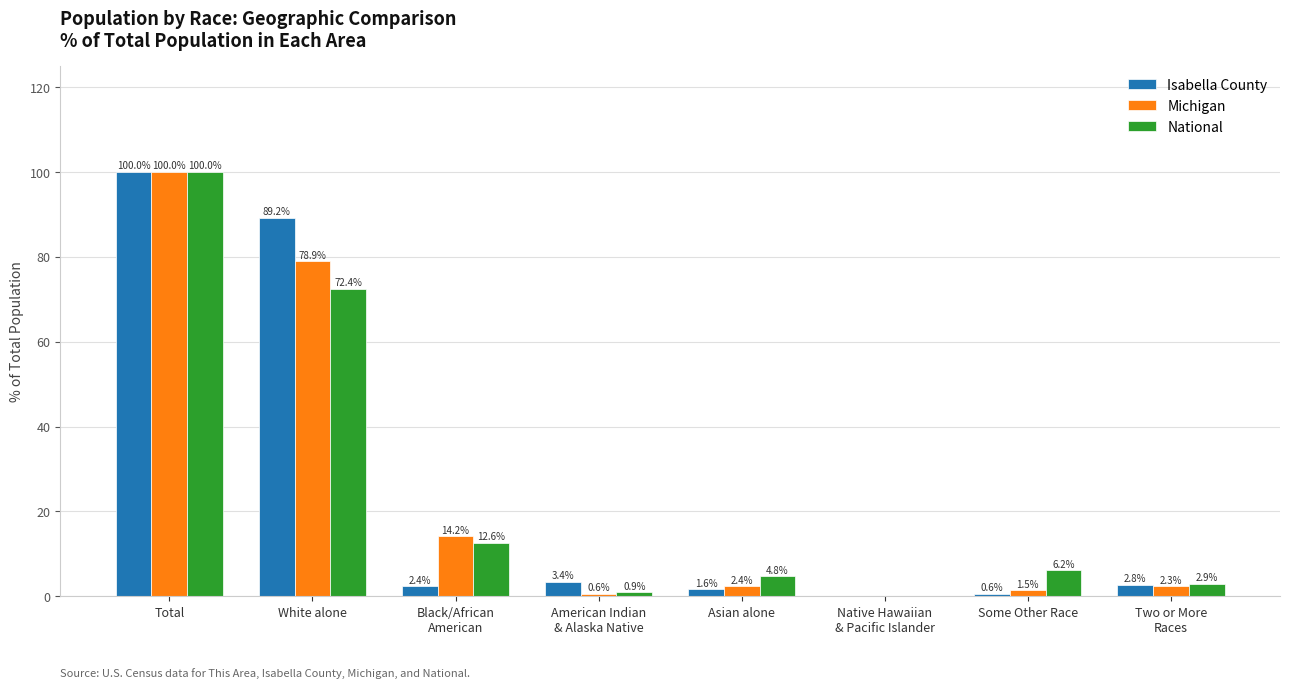

Which series changed the most between American Indian
& Alaska Native and Asian alone?

National